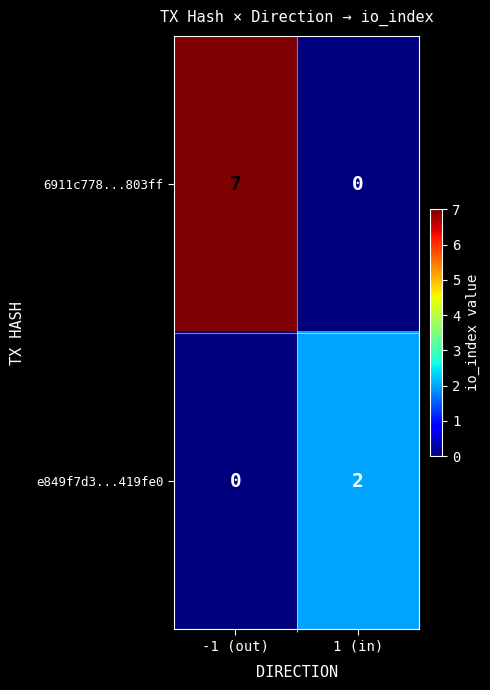

Which series has the largest total across all categories?

6911c778...803ff